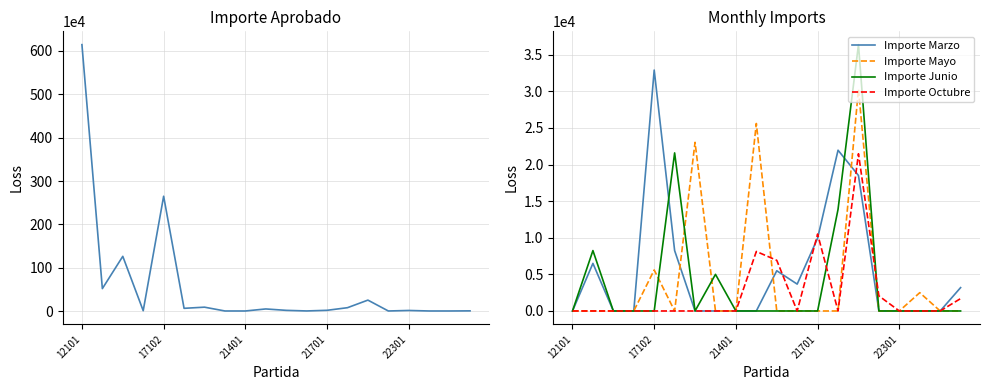

What is the greatest value displayed?

6145279